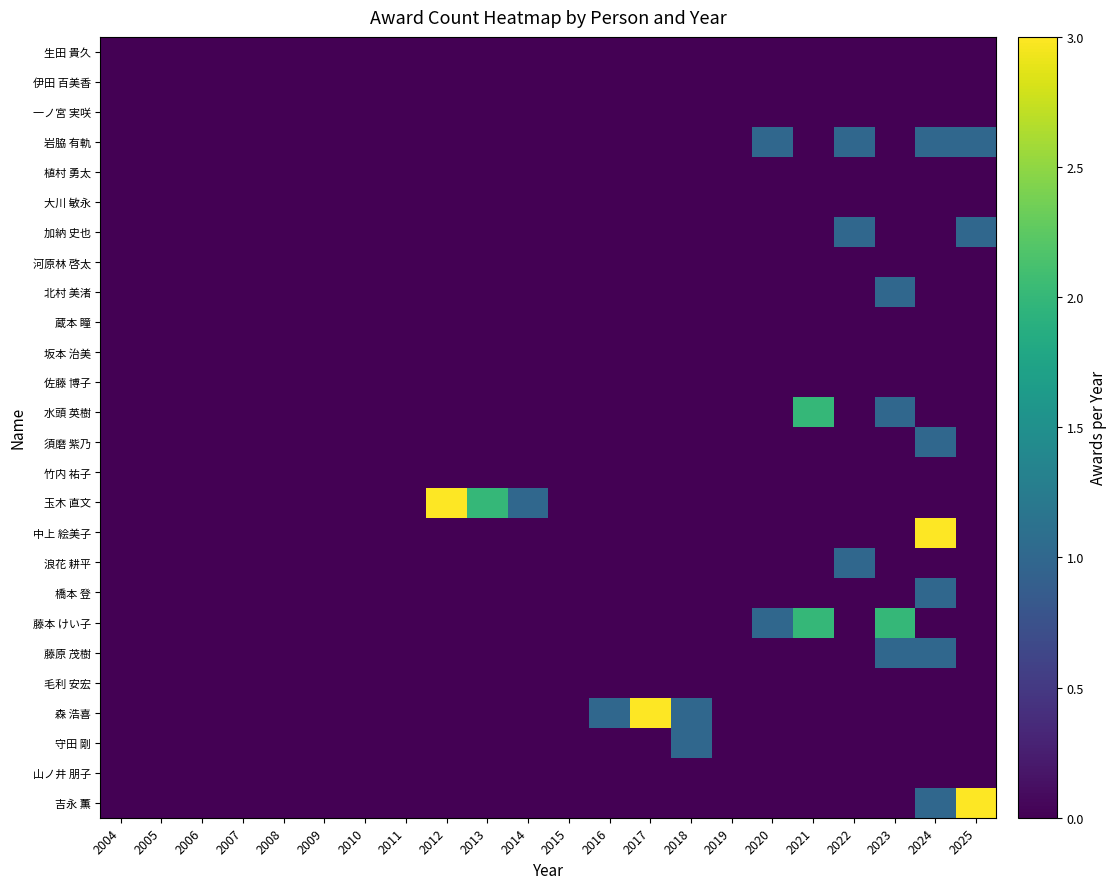

At 2011, list the series in order from smallest to largest.

生田 貴久, 伊田 百美香, 一ノ宮 実咲, 岩脇 有軌, 植村 勇太, 大川 敏永, 加納 史也, 河原林 啓太, 北村 美渚, 蔵本 瞳, 坂本 治美, 佐藤 博子, 水頭 英樹, 須磨 紫乃, 竹内 祐子, 玉木 直文, 中上 絵美子, 浪花 耕平, 橋本 登, 藤本 けい子, 藤原 茂樹, 毛利 安宏, 森 浩喜, 守田 剛, 山ノ井 朋子, 吉永 薫